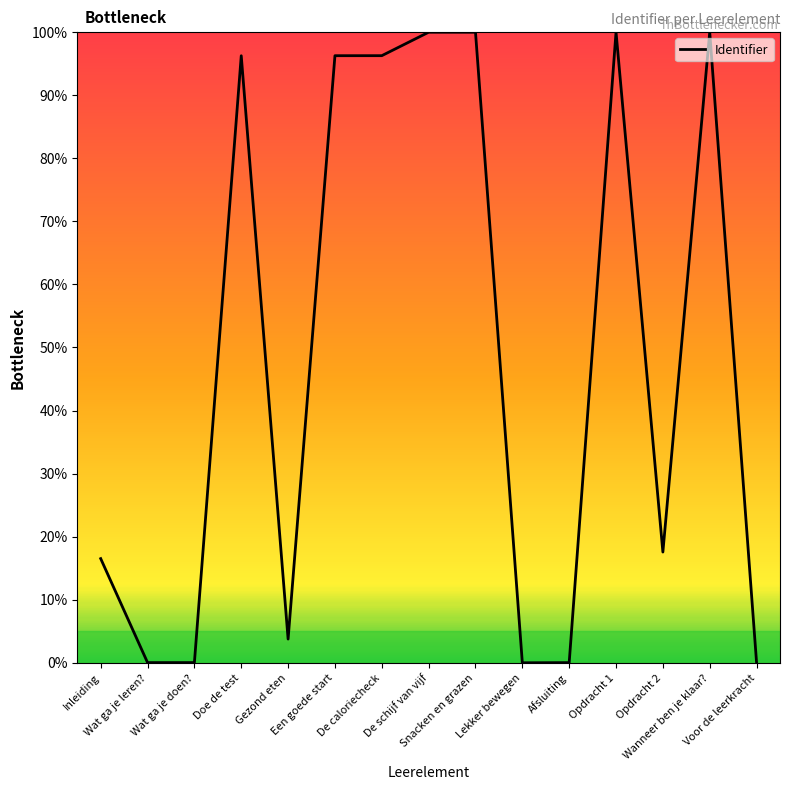

What is the difference between the maximum and minimum values?

100.0